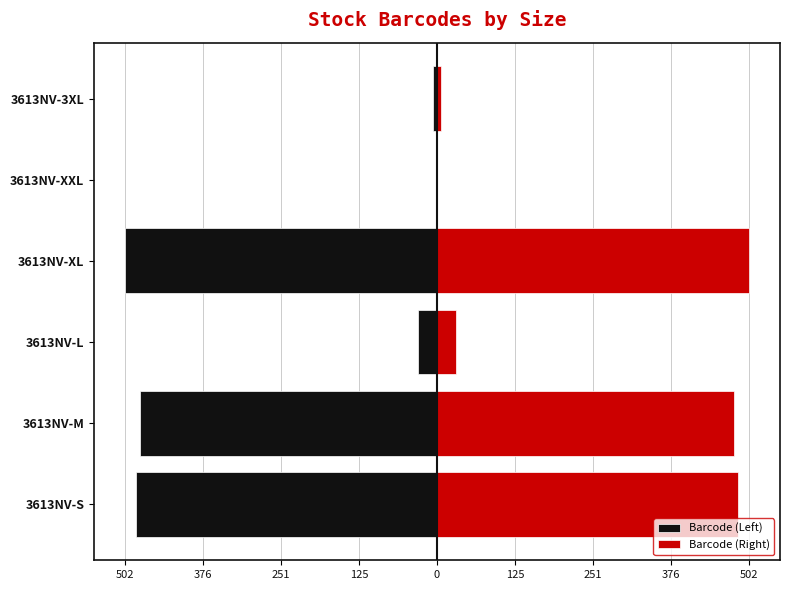

Is the value of Barcode (Right) at 3613NV-S greater than the value of Barcode (Left) at 3613NV-XL?

Yes